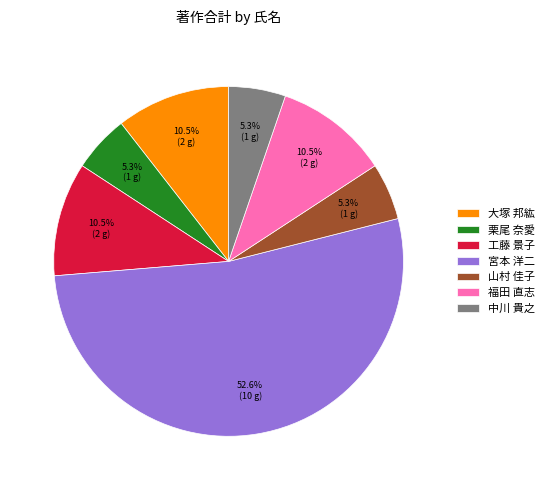

Do 宮本 洋二 and 山村 佳子 together represent more than half of the pie?

Yes